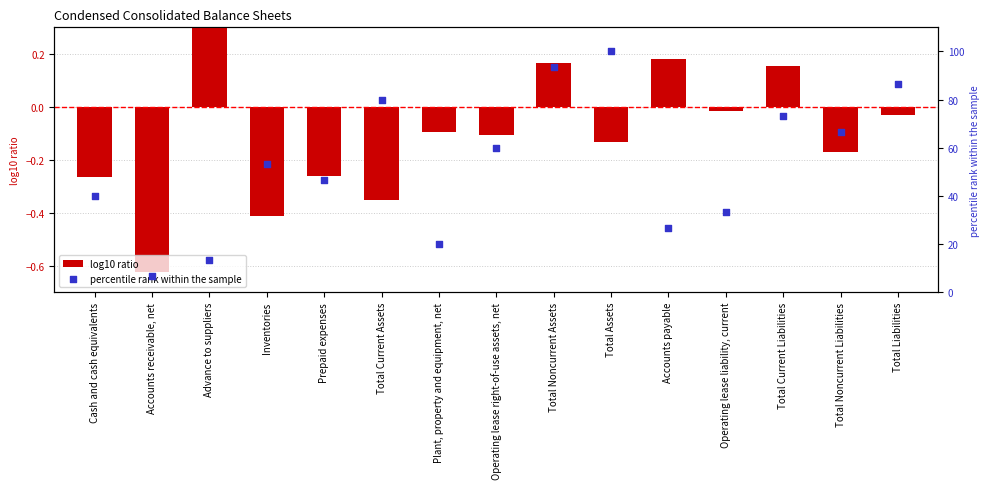

At which category is the sum across all series the highest?

Total Assets